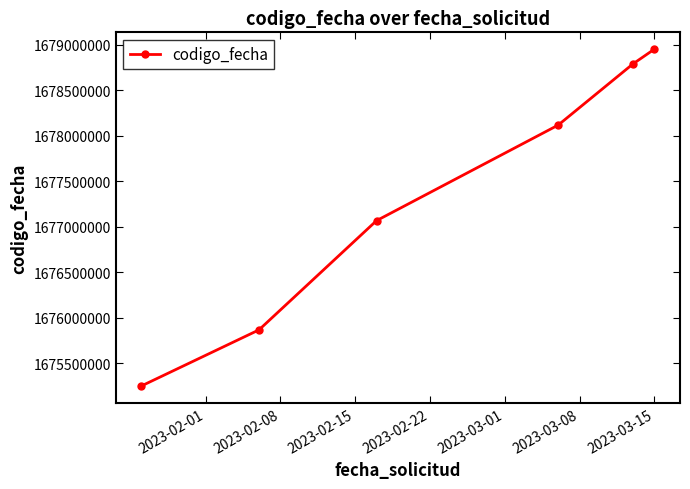

What is the greatest value displayed?

1678951389